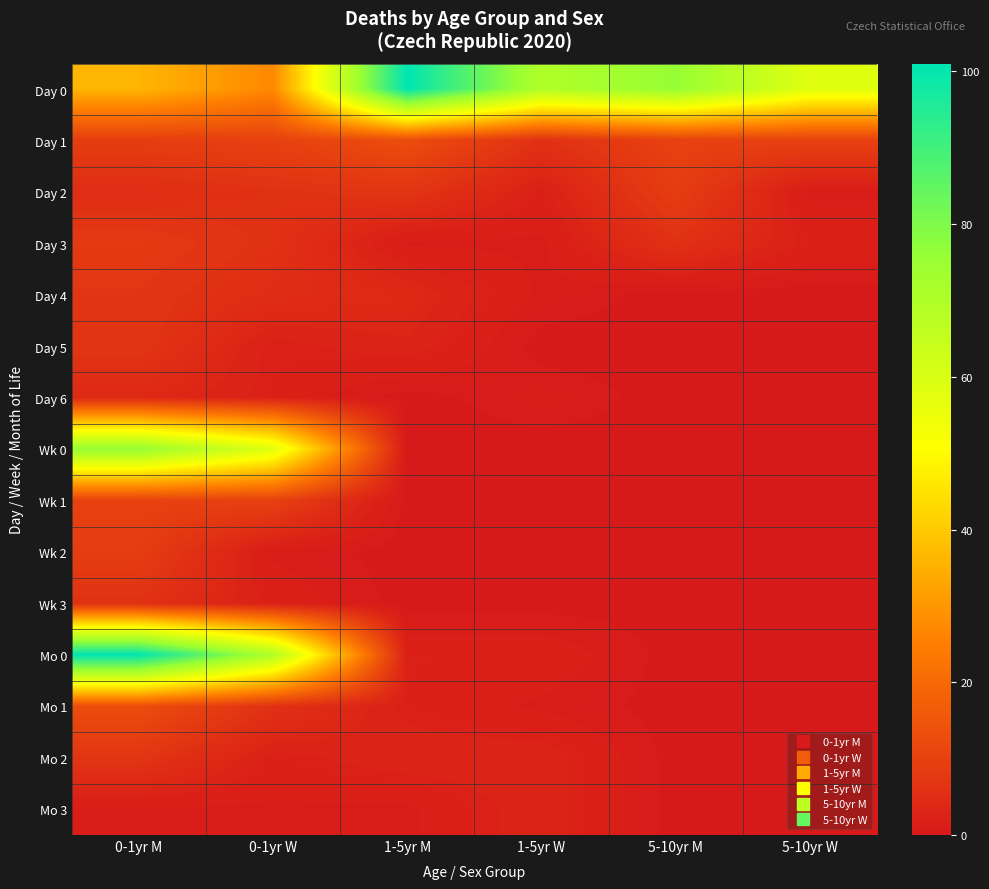

Which category has the lowest value across all series?

5-10yr M